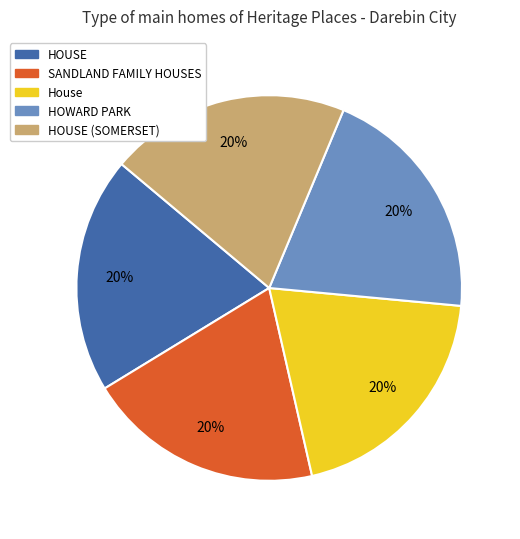

What is the ratio of the value at SANDLAND FAMILY HOUSES to the value at House?

1.0